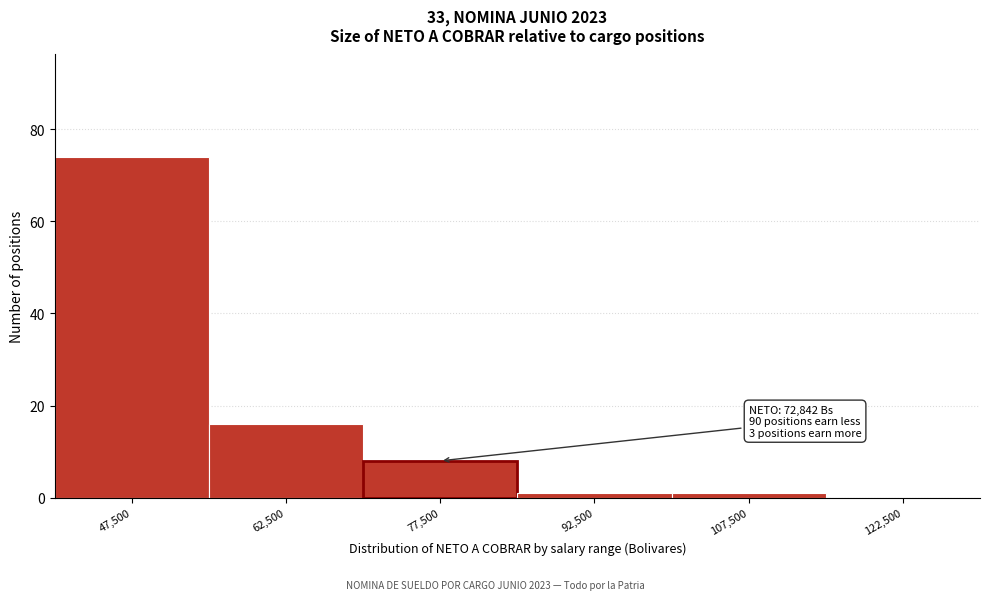

Which range on the x-axis has the tallest bar?

40000 to 55000